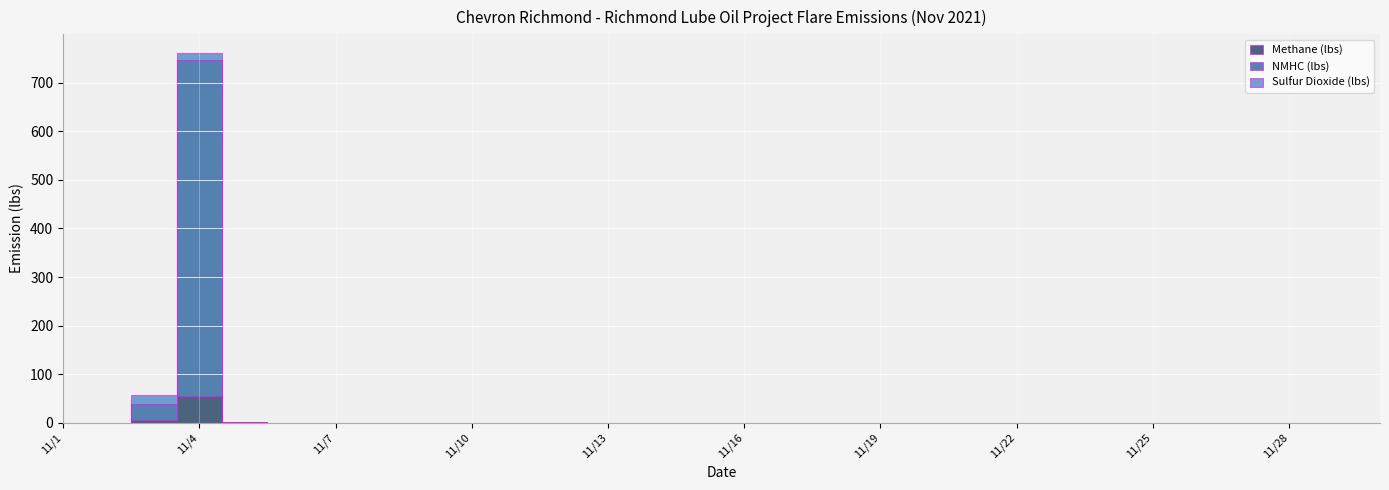

Reading left to right, transcribe all the data shown in this chart.

Methane (lbs): 11/1=0.0	11/2=0.0	11/3=6.3	11/4=55.9	11/5=-0.0	11/6=-0.0	11/7=-0.0	11/8=0.0	11/9=0.0	11/10=0.0	11/11=0.0	11/12=0.0	11/13=0.0	11/14=0.0	11/15=0.0	11/16=0.0	11/17=0.0	11/18=0.0	11/19=0.0	11/20=0.0	11/21=0.0	11/22=0.0	11/23=0.0	11/24=0.0	11/25=0.0	11/26=0.0	11/27=0.0	11/28=0.0	11/29=0.0	11/30=0.0
NMHC (lbs): 11/1=0.0	11/2=0.0	11/3=32.7	11/4=691.6	11/5=0.8	11/6=0.1	11/7=0.0	11/8=0.0	11/9=0.0	11/10=0.0	11/11=0.0	11/12=0.0	11/13=0.0	11/14=0.0	11/15=0.0	11/16=0.0	11/17=0.0	11/18=0.0	11/19=0.0	11/20=0.0	11/21=0.0	11/22=0.0	11/23=0.0	11/24=0.0	11/25=0.0	11/26=0.0	11/27=0.0	11/28=0.0	11/29=0.0	11/30=0.0
Sulfur Dioxide (lbs): 11/1=0.0	11/2=0.0	11/3=18.3	11/4=14.3	11/5=0.0	11/6=0.0	11/7=0.0	11/8=0.0	11/9=0.0	11/10=0.0	11/11=0.0	11/12=0.0	11/13=0.0	11/14=0.0	11/15=0.0	11/16=0.0	11/17=0.0	11/18=0.0	11/19=0.0	11/20=0.0	11/21=0.0	11/22=0.0	11/23=0.0	11/24=0.0	11/25=0.0	11/26=0.0	11/27=0.0	11/28=0.0	11/29=0.0	11/30=0.0